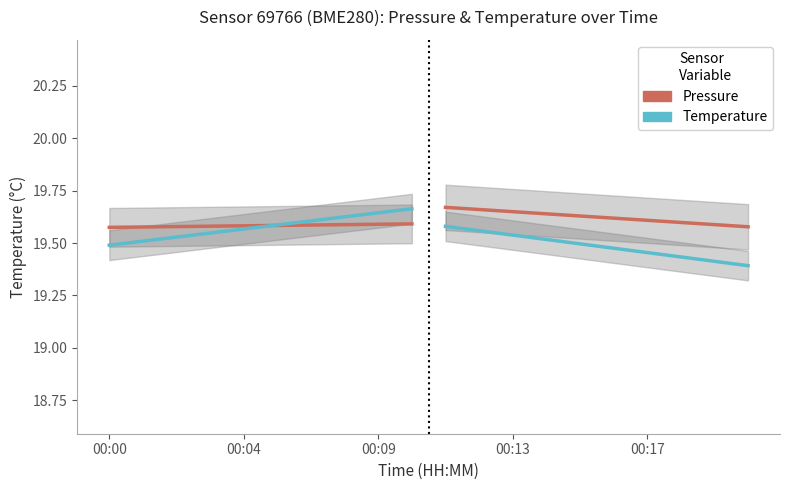

True or false: Pressure has more than 0 interior local peaks.

False